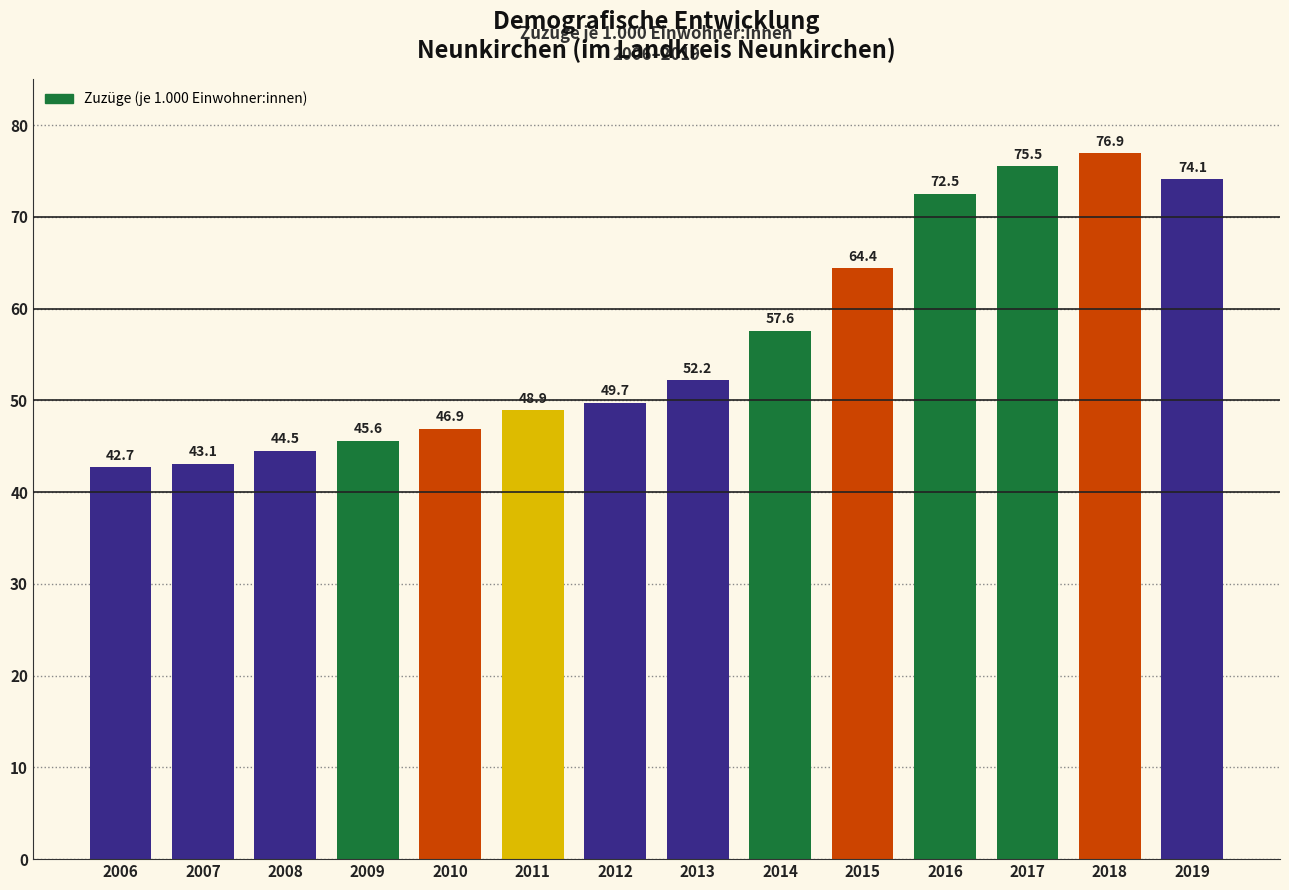

Where does the data first go above 52?

2013